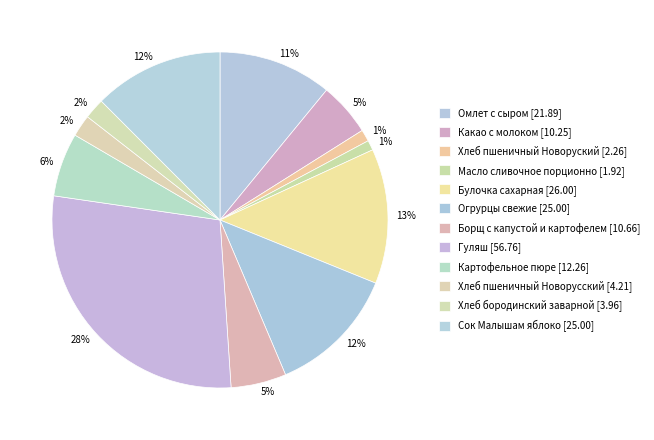

What percentage is the Гуляш slice, to the nearest percent?

28%